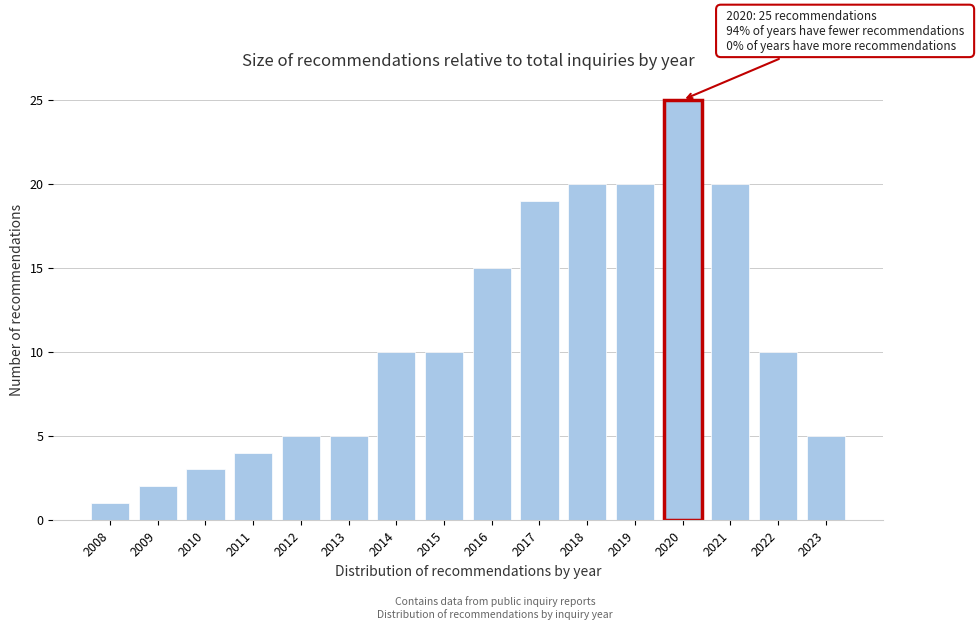

Reading left to right, transcribe all the data shown in this chart.

1	2	3	4	5	5	10	10	15	19	20	20	25	20	10	5